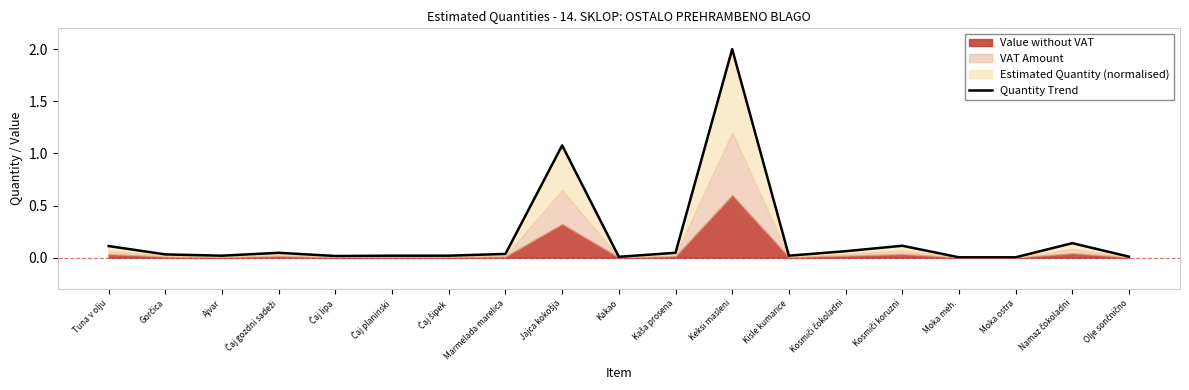

List the labels in order of value, smallest first.

Moka meh., Moka ostra, Kakao, Olje sončnično, Čaj lipa, Ajvar, Čaj planinski, Čaj šipek, Kisle kumarice, Gorčica, Marmelada marelica, Čaj gozdni sadeži, Kaša prosena, Kosmiči čokoladni, Tuna v olju, Kosmiči koruzni, Namaz čokoladni, Jajca kokošja, Keksi masleni